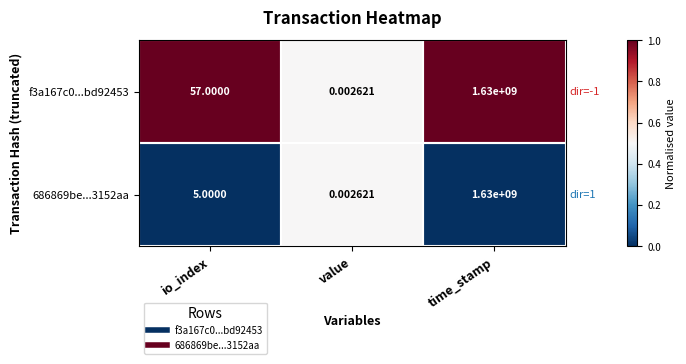

At which label does 686869be...3152aa reach its minimum?

value